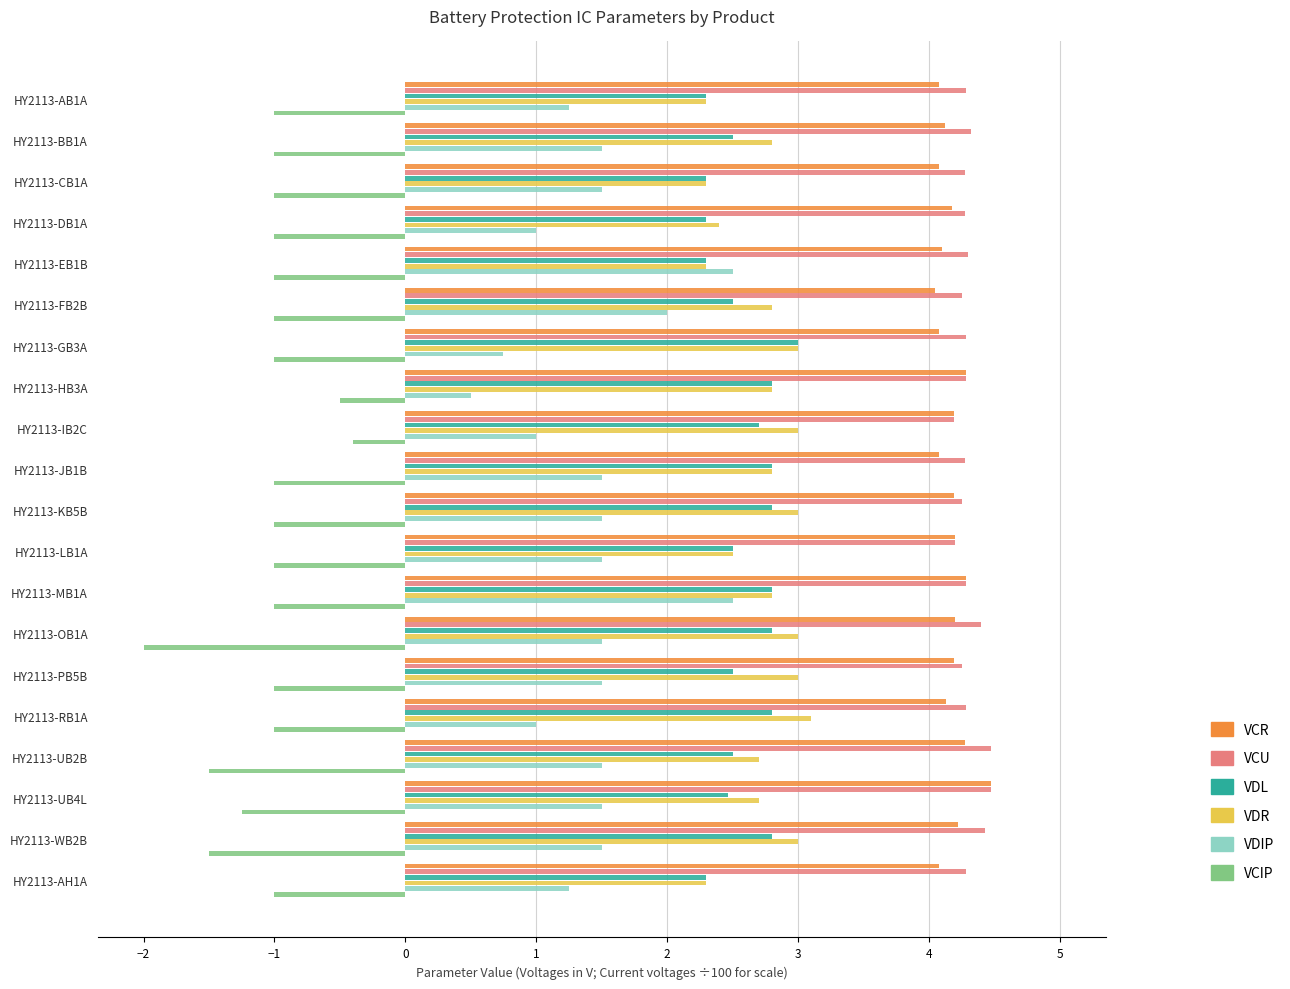

What is the spread (max minus min) of values at HY2113-AH1A?

5.3